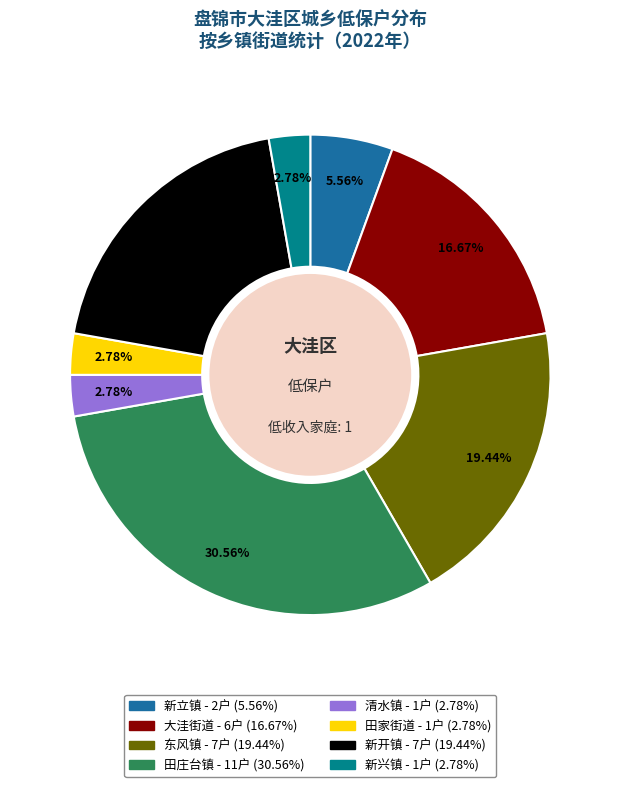

How many segments does this pie chart have?

8